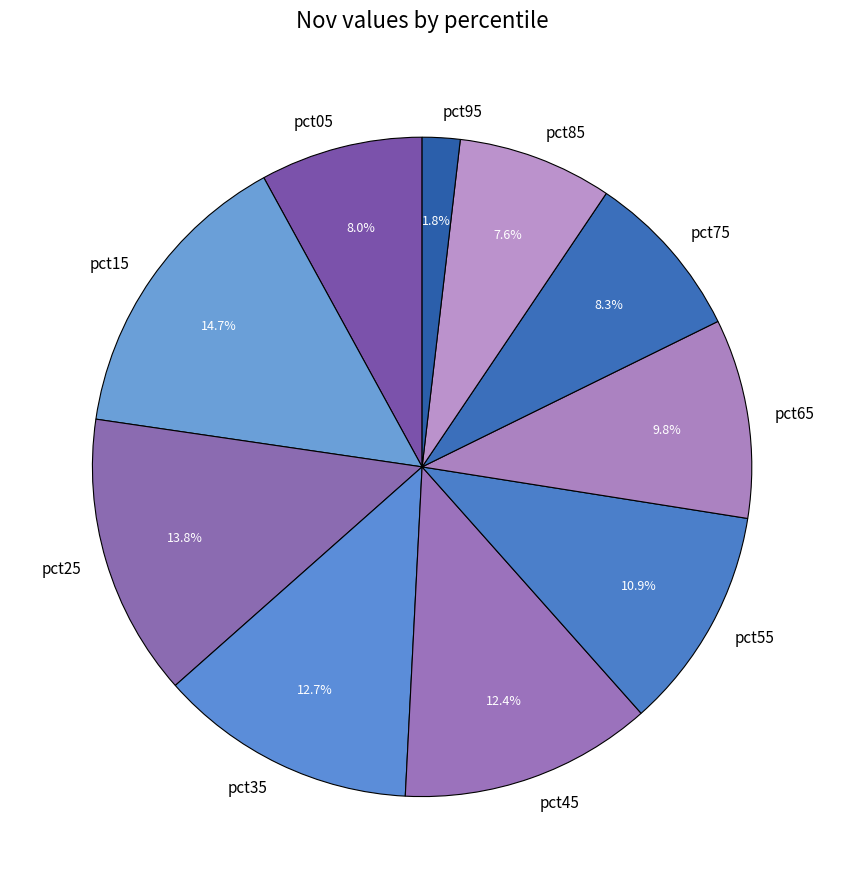

How many slices are in this pie chart?

10